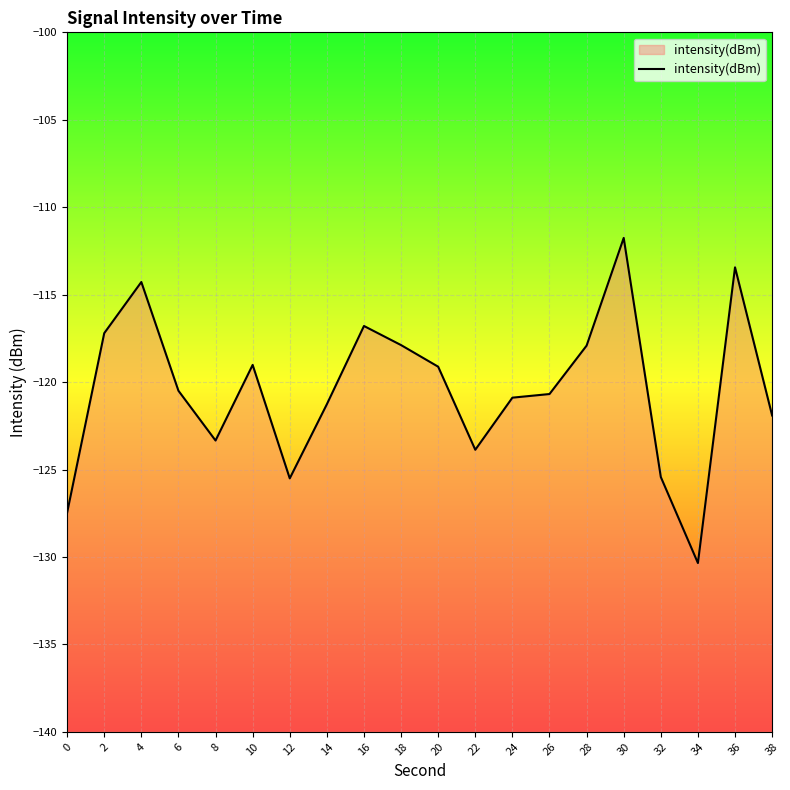

Rank the categories by value from lowest to highest.

34, 0, 12, 32, 22, 8, 38, 14, 24, 26, 6, 20, 10, 28, 18, 2, 16, 4, 36, 30